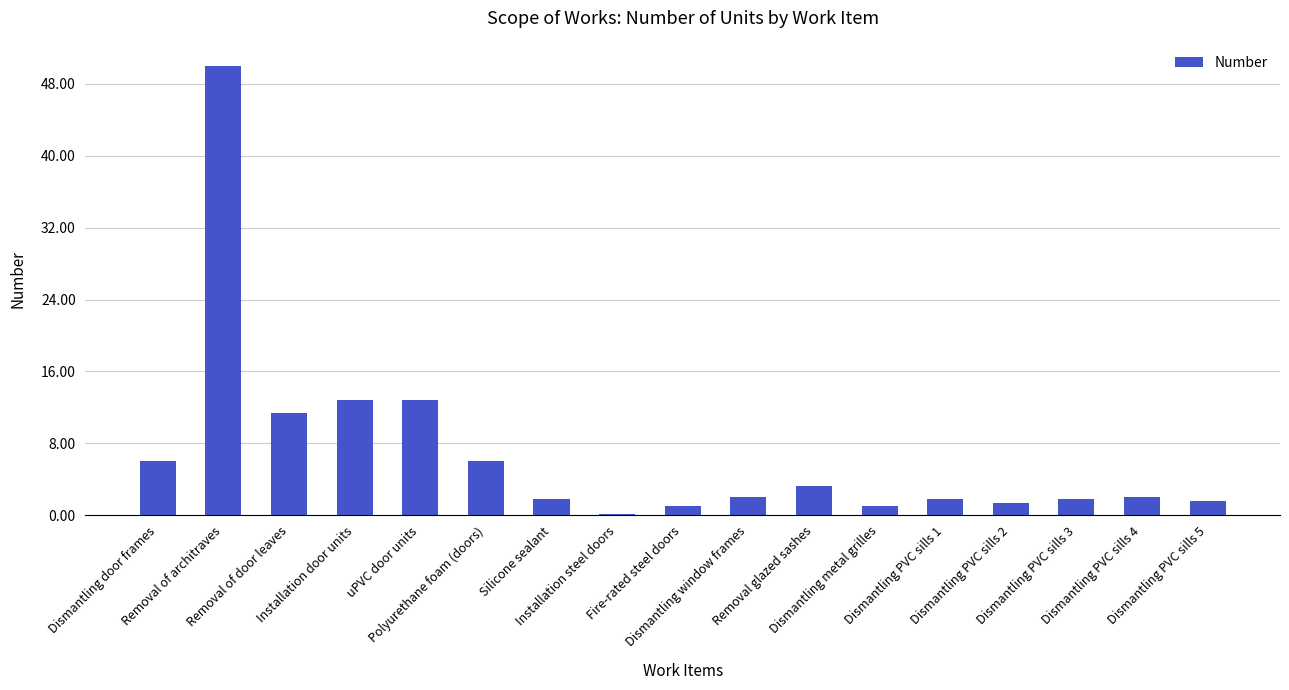

What is the greatest value displayed?

50.0